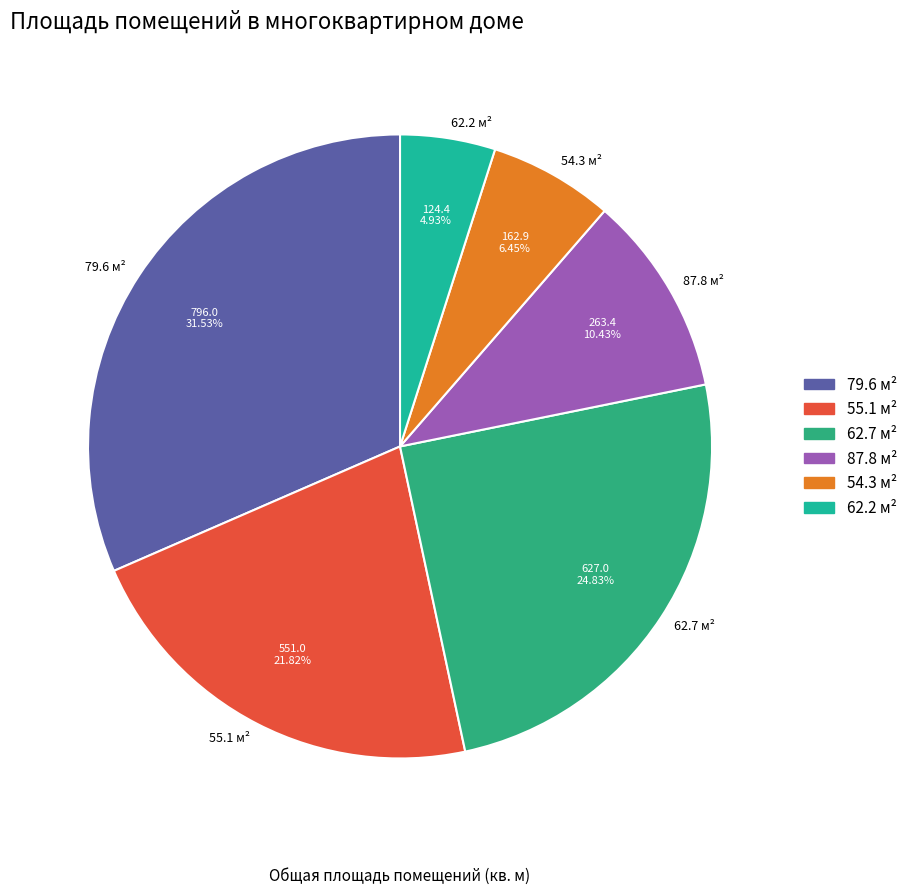

Combined, do 87.8 м² and 55.1 м² account for over 50%?

No